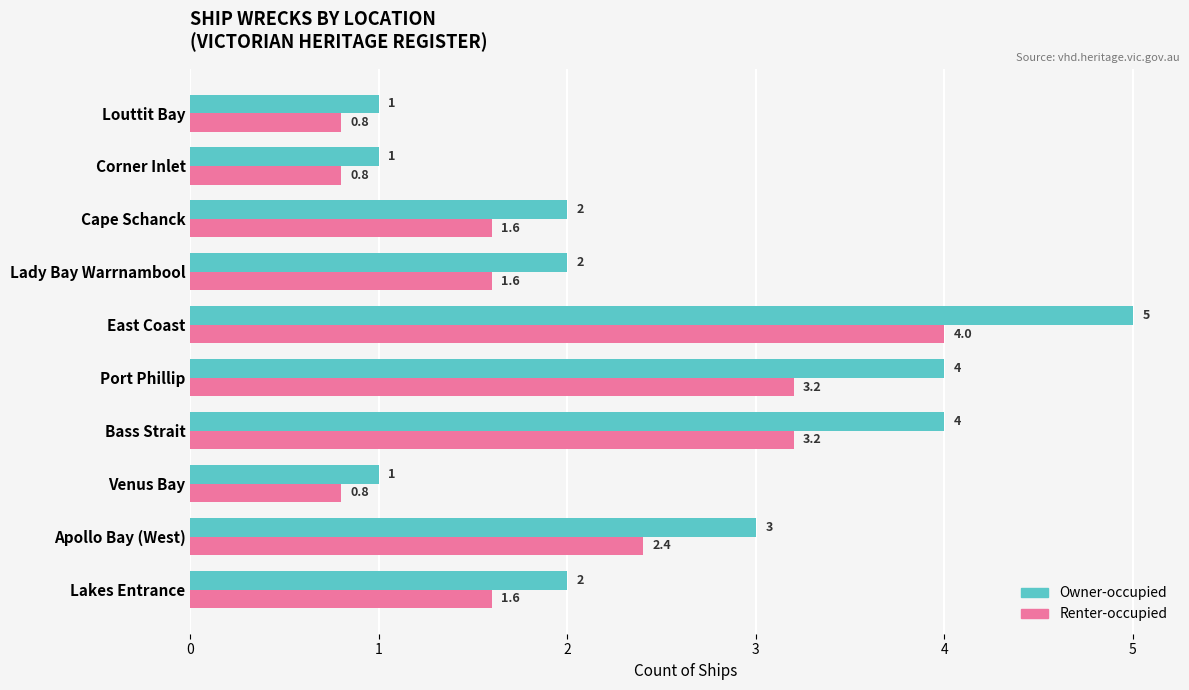

What are all the series names shown in the legend?

Owner-occupied, Renter-occupied